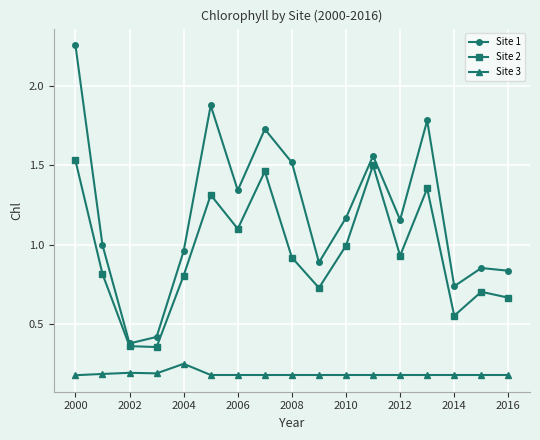

Which series has the largest total across all categories?

Site 1